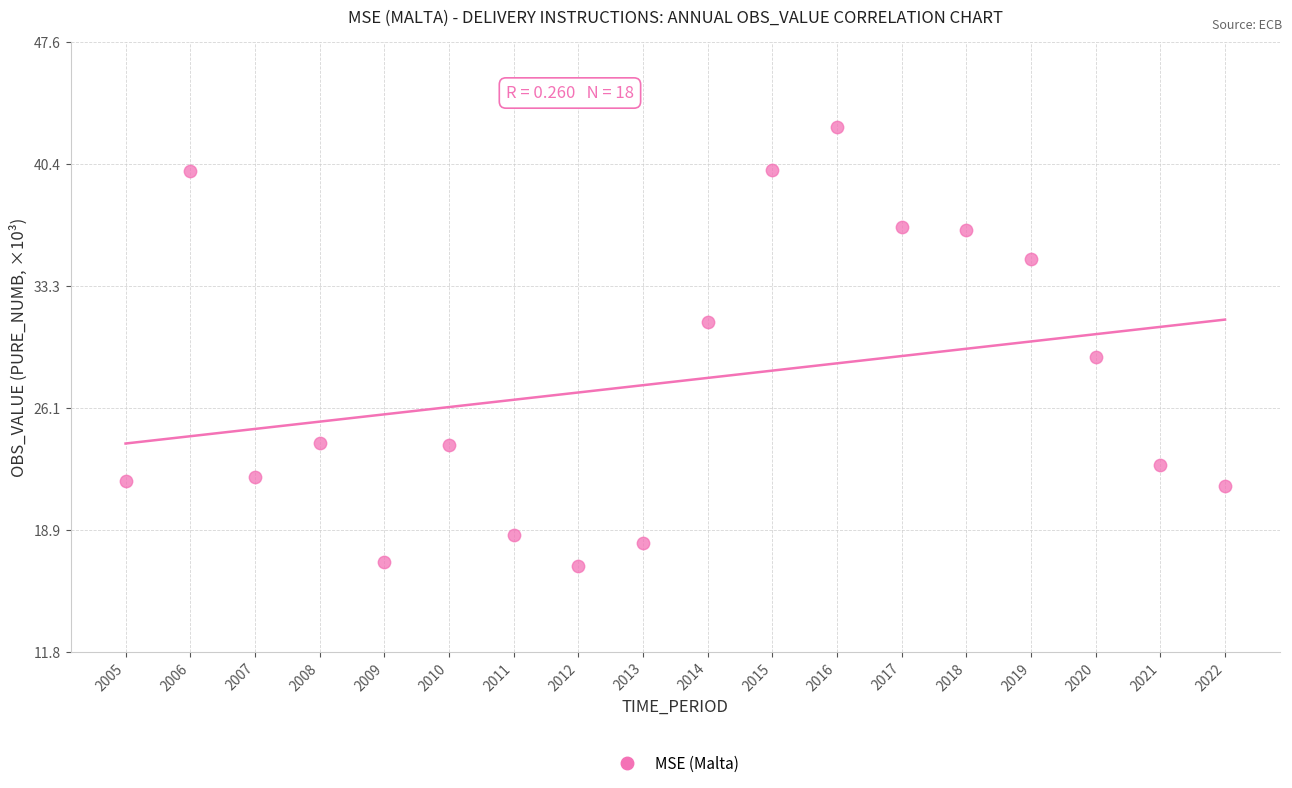

What is the range of Y values (max minus min)?

25.9